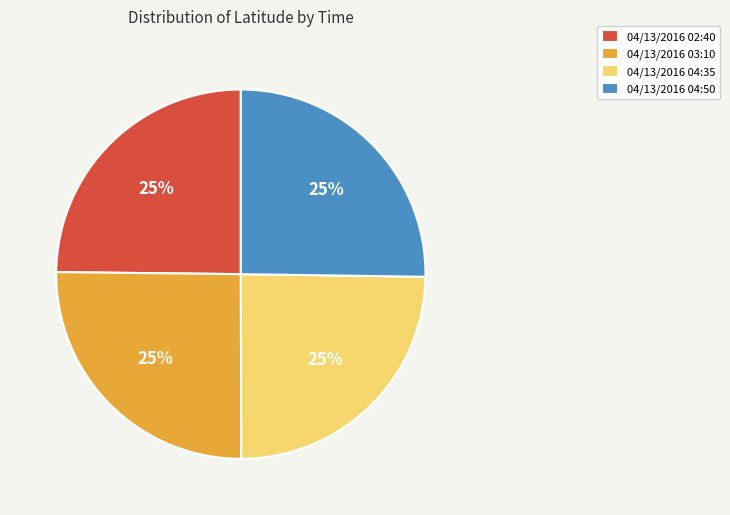

To the nearest percent, what portion does 04/13/2016 04:50 represent?

25%